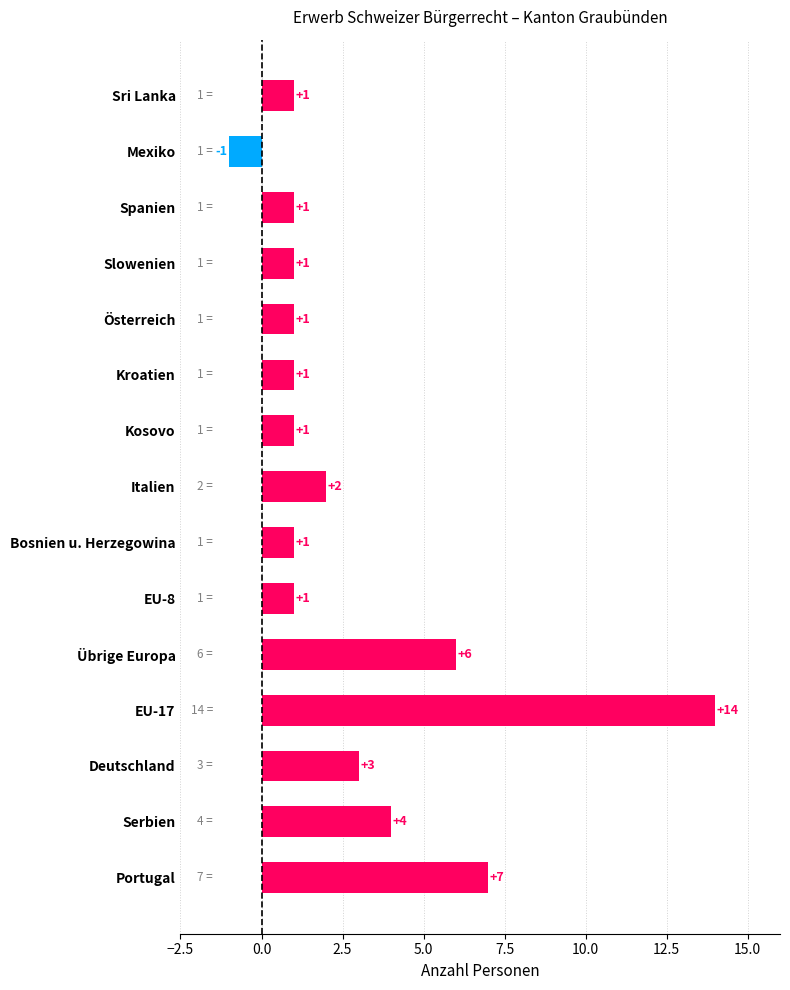

True or false: the data shows 1 at Sri Lanka.

True